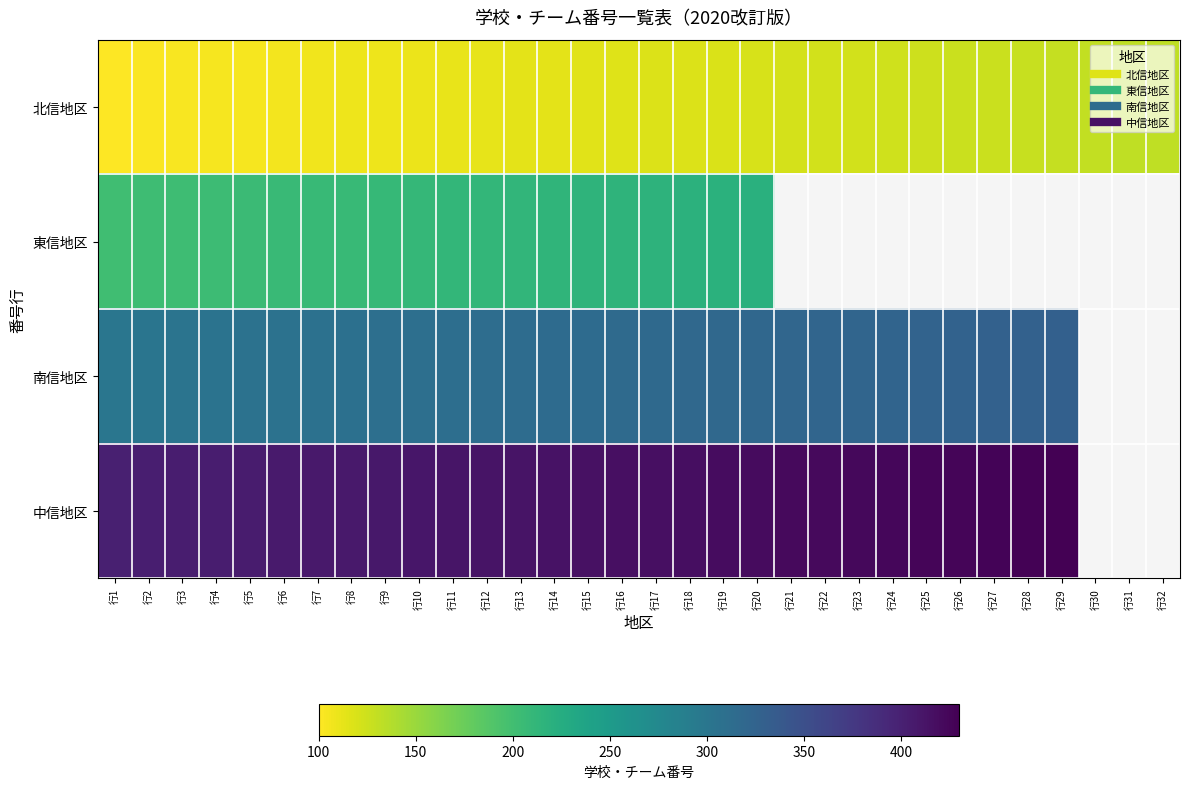

True or false: 北信地区 has a value of 173.4 at 行4.

False